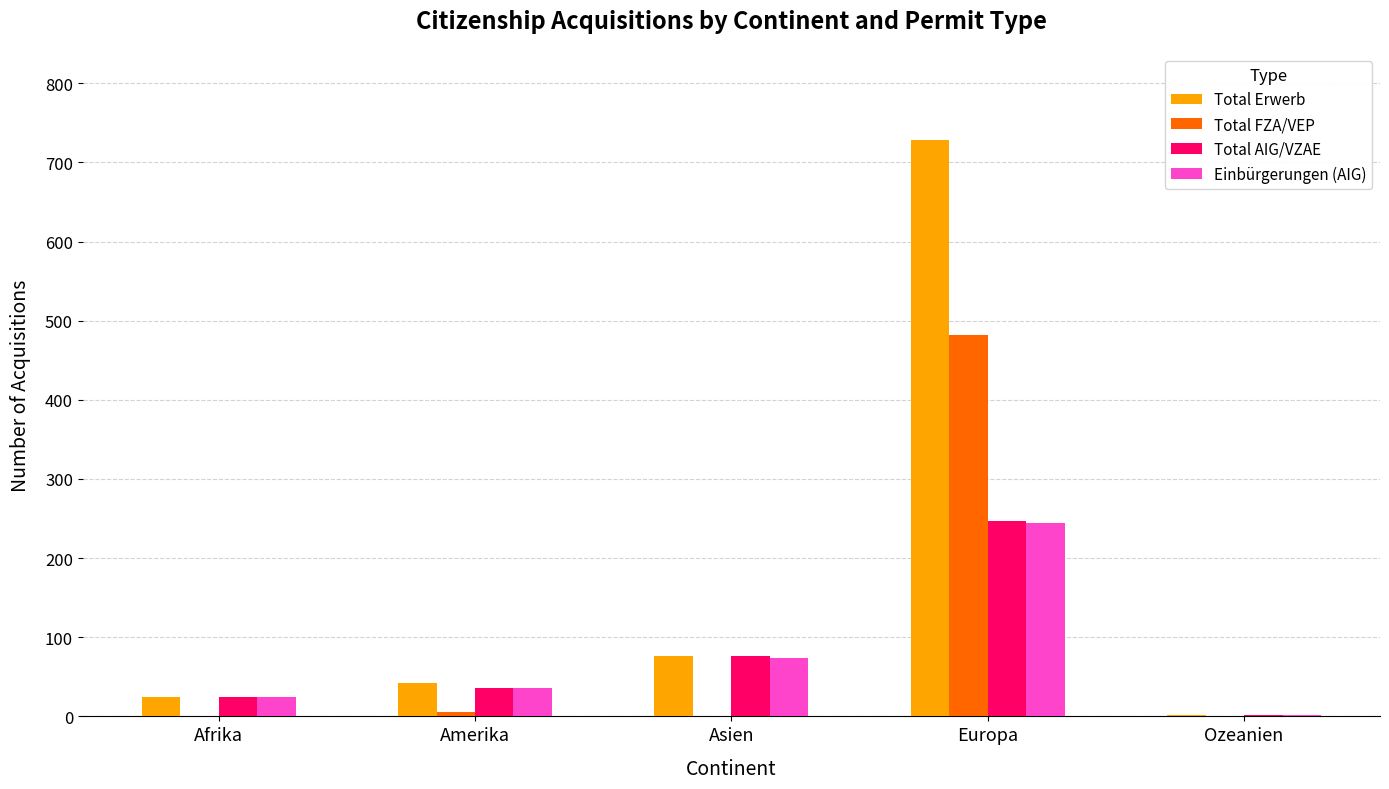

What is the sum of all Total AIG/VZAE values?

385